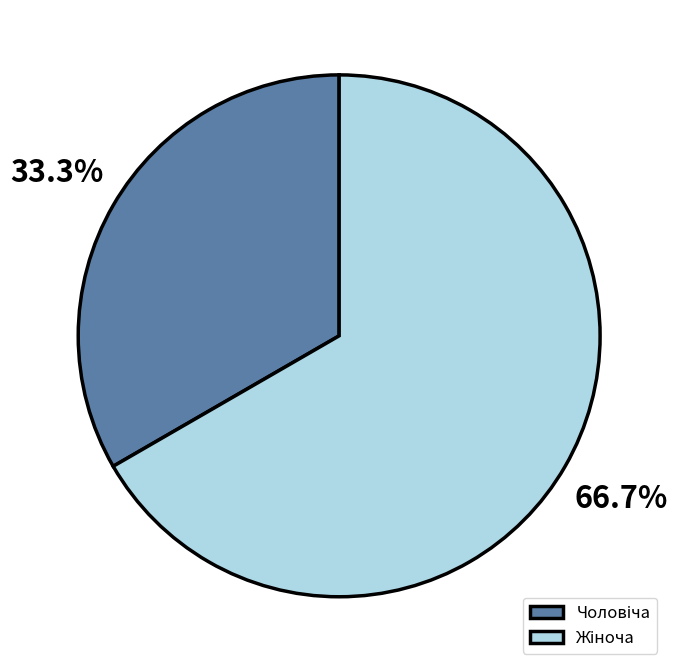

Is there a majority slice in this chart?

Yes